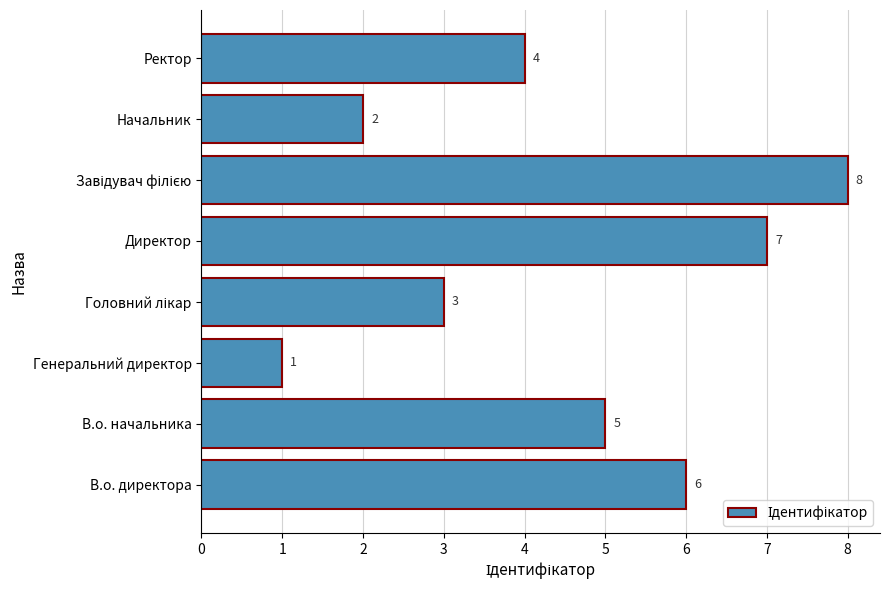

What is the sum of all values?

36